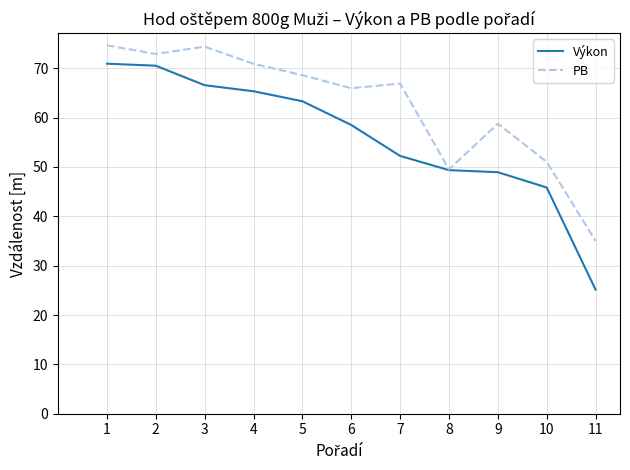

Rank the series at 9 from lowest to highest value.

Výkon, PB